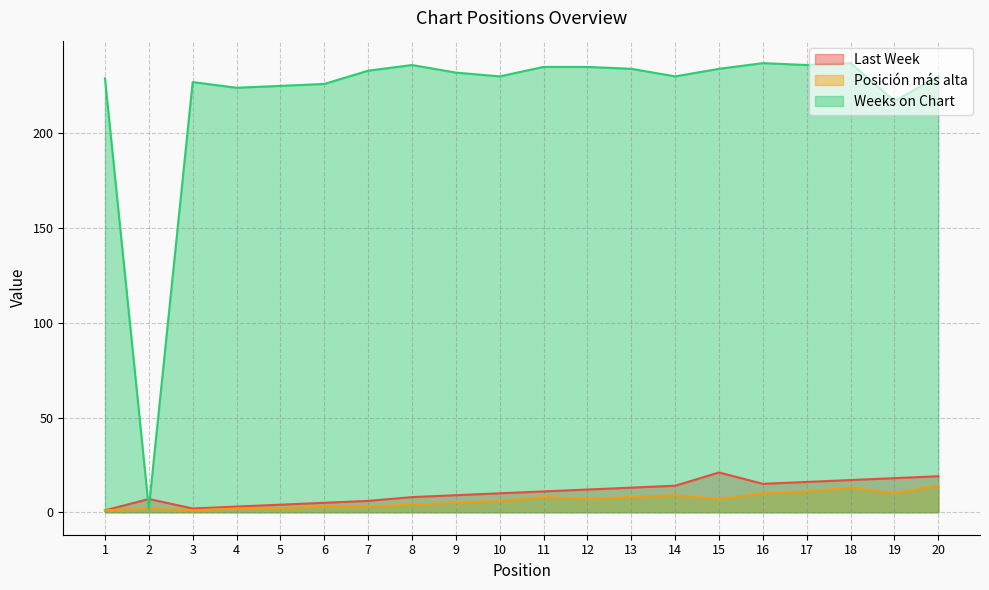

How many data points in Last Week are above 11?

9